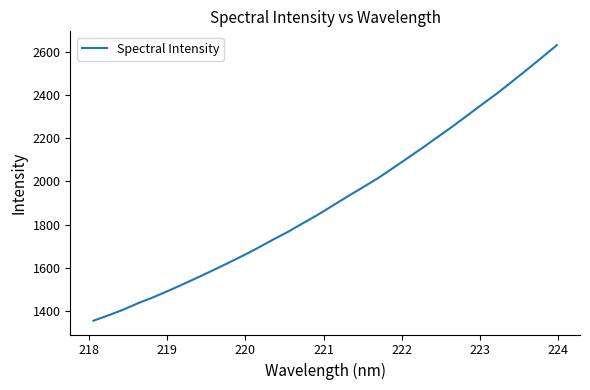

True or false: there are more than 2 points higher than both neighbors.

False